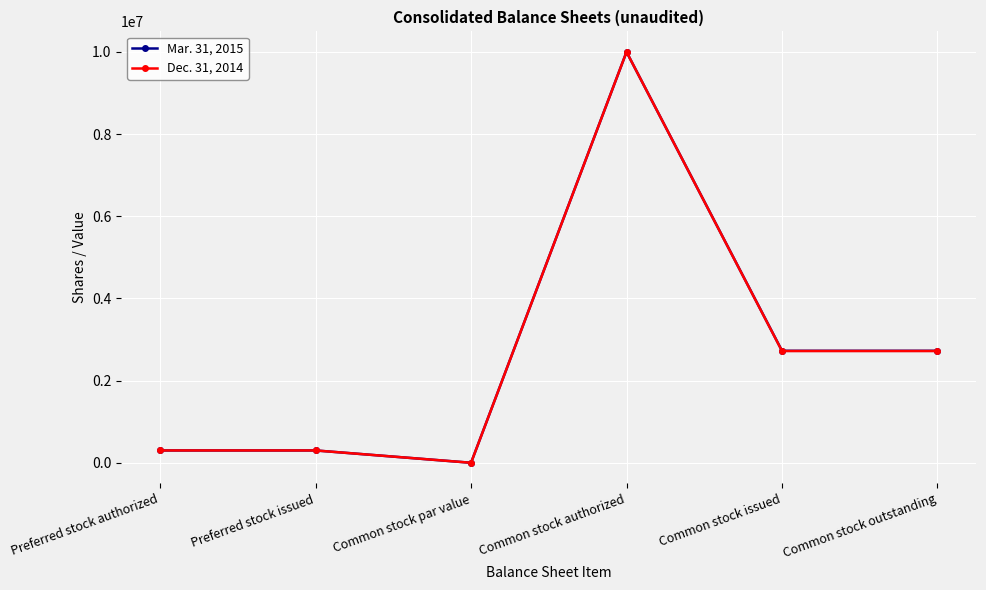

True or false: Mar. 31, 2015 has a value of 4825668 at Common stock outstanding.

False